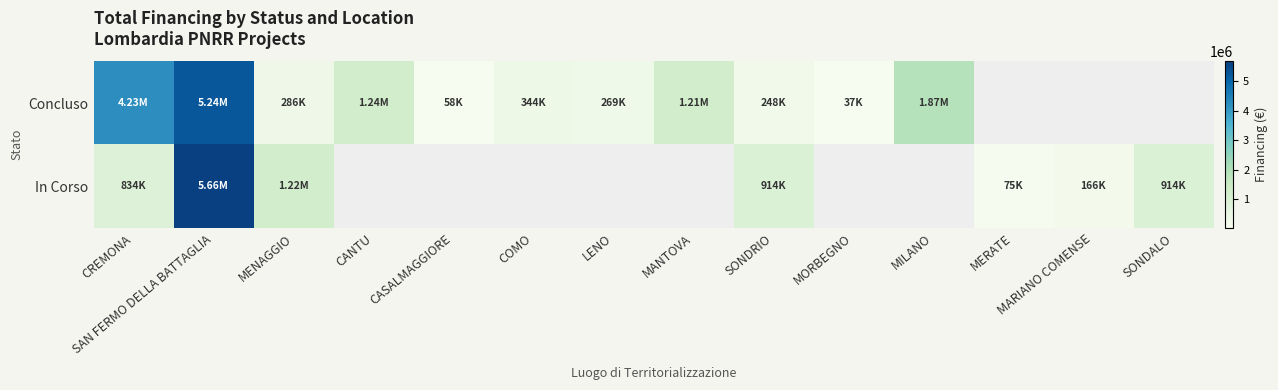

List the series in order of their peak value, lowest first.

Concluso, In Corso